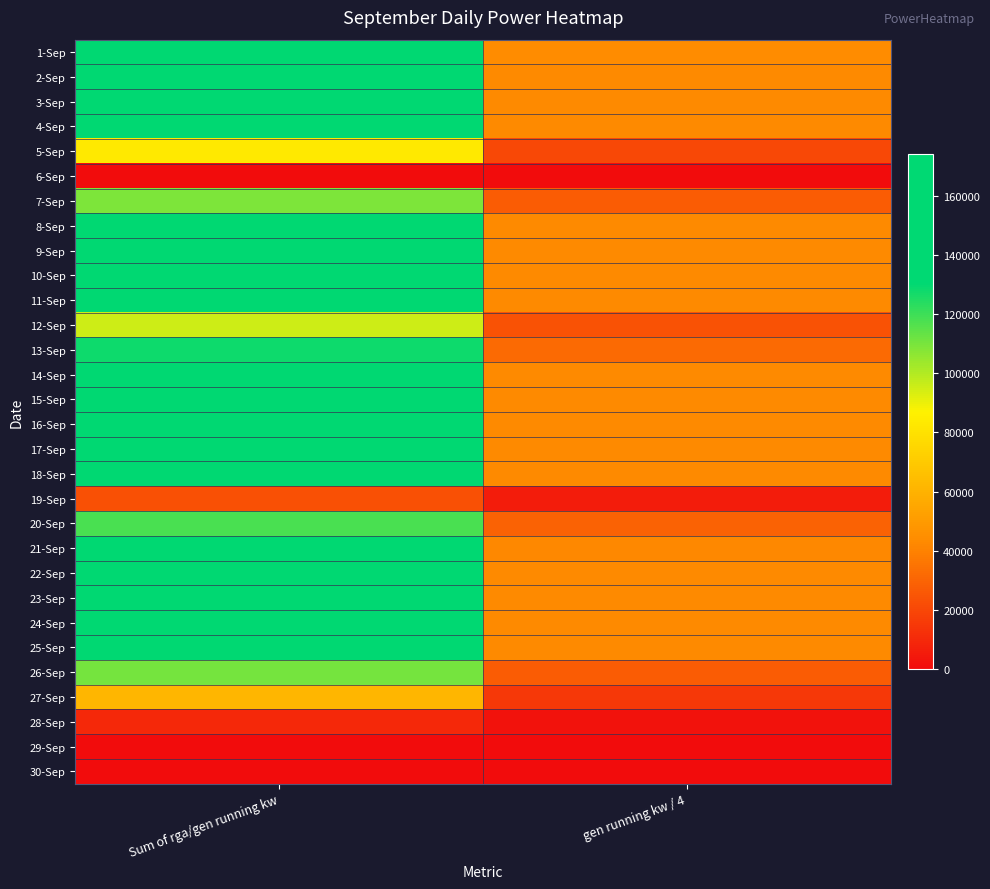

Which series changed the most between Sum of rga/gen running kw and gen running kw / 4?

1-Sep